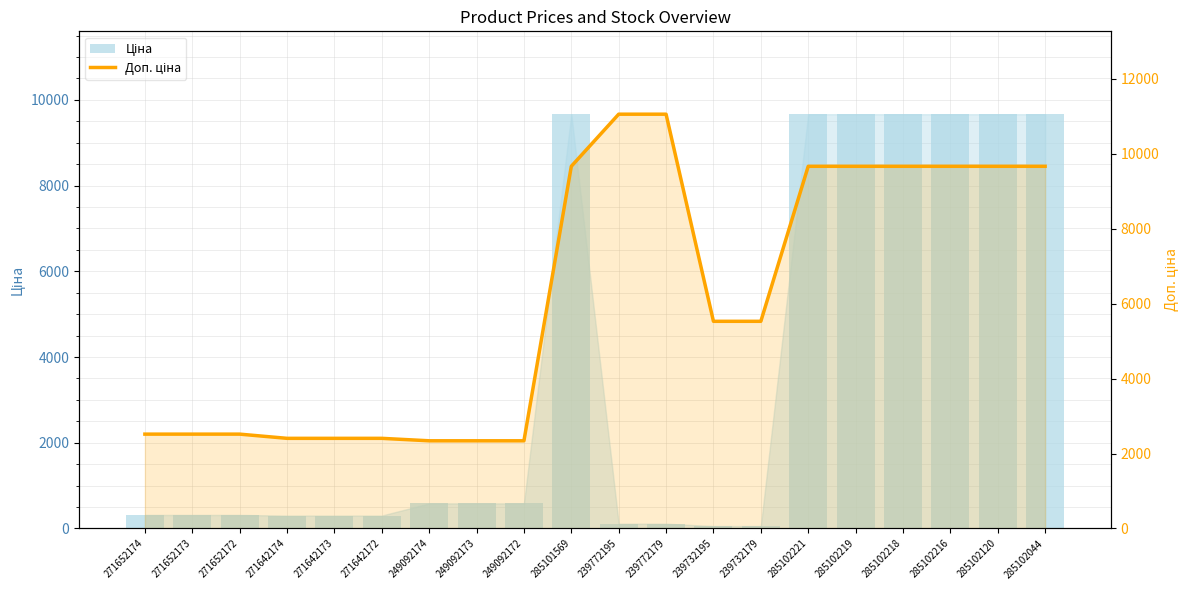

At which label is Ціна closest to 4859?

249092174